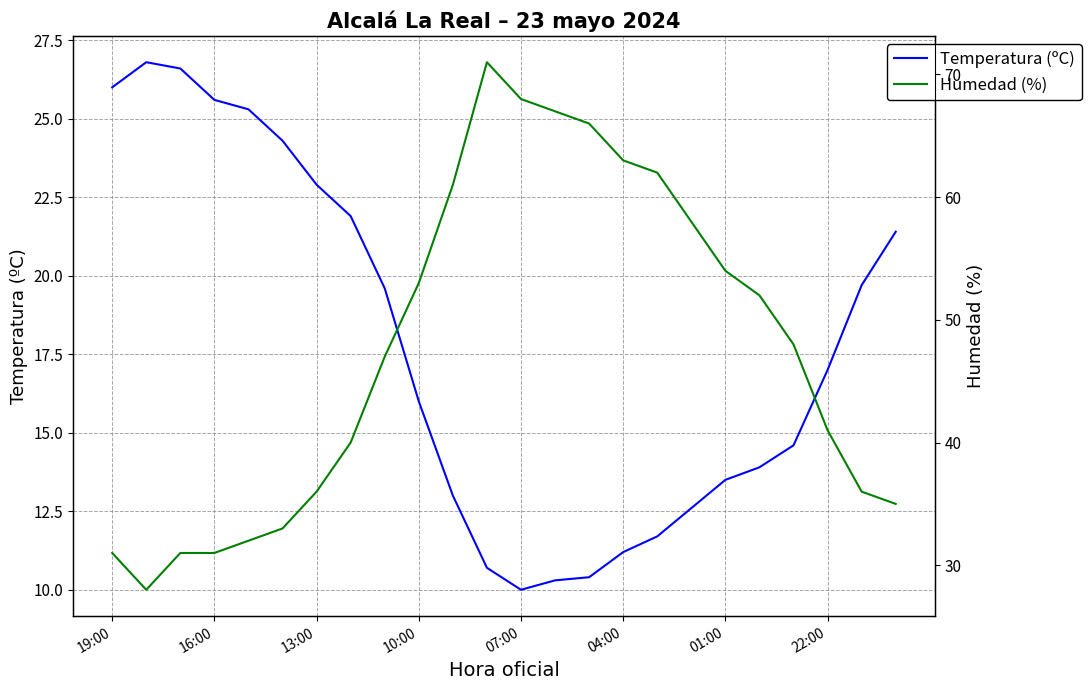

What is the difference between the second highest and second lowest values in the Temperatura (ºC) series?

16.3